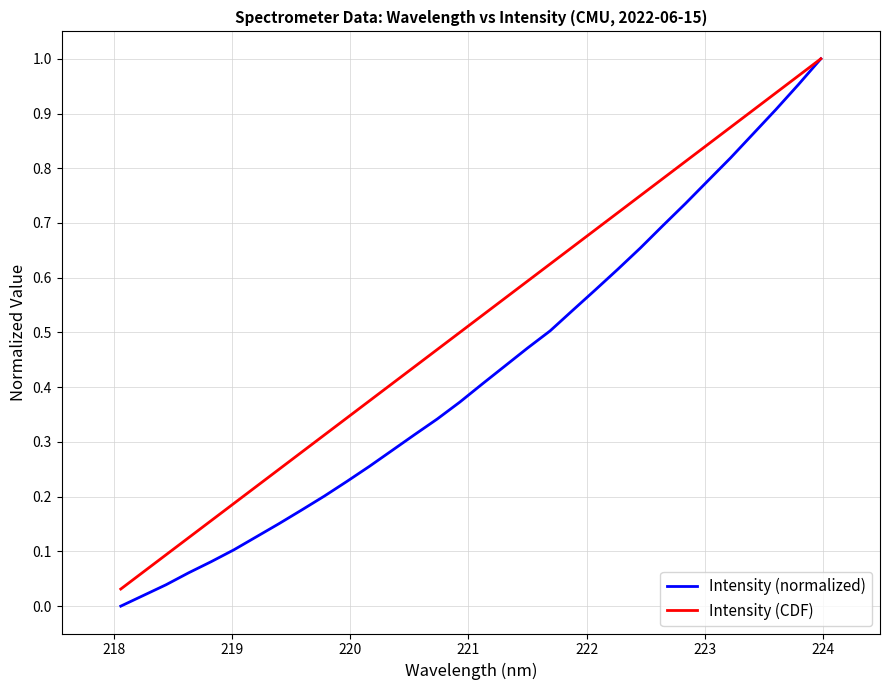

Which series has the largest range (max minus min)?

Intensity (normalized)